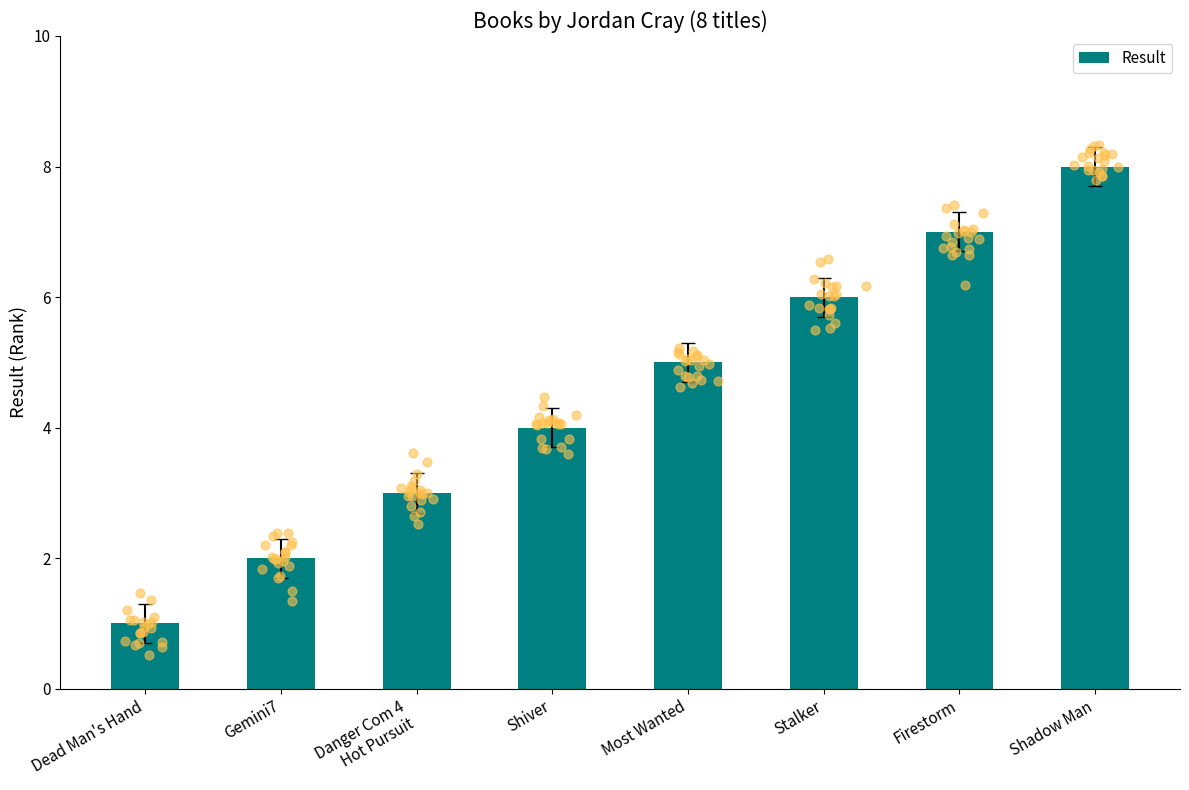

Between Dead Man's Hand and Firestorm, which is larger?

Firestorm